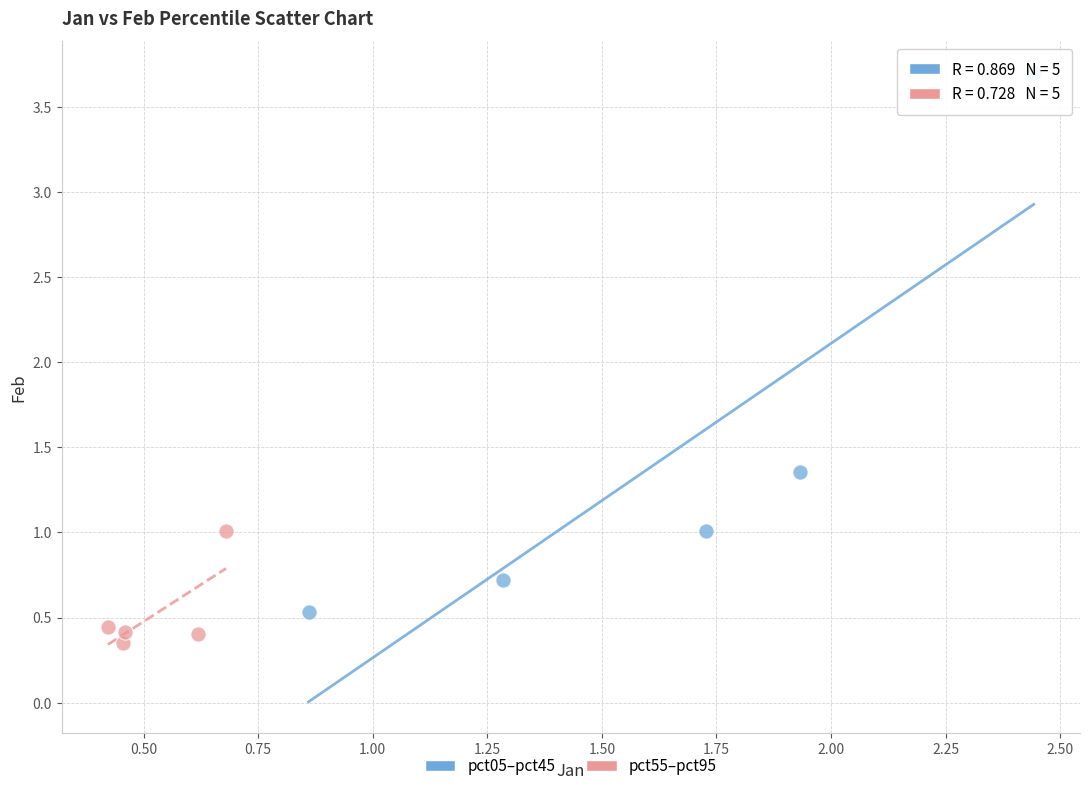

Which series has the largest Y range (max minus min)?

pct05–pct45